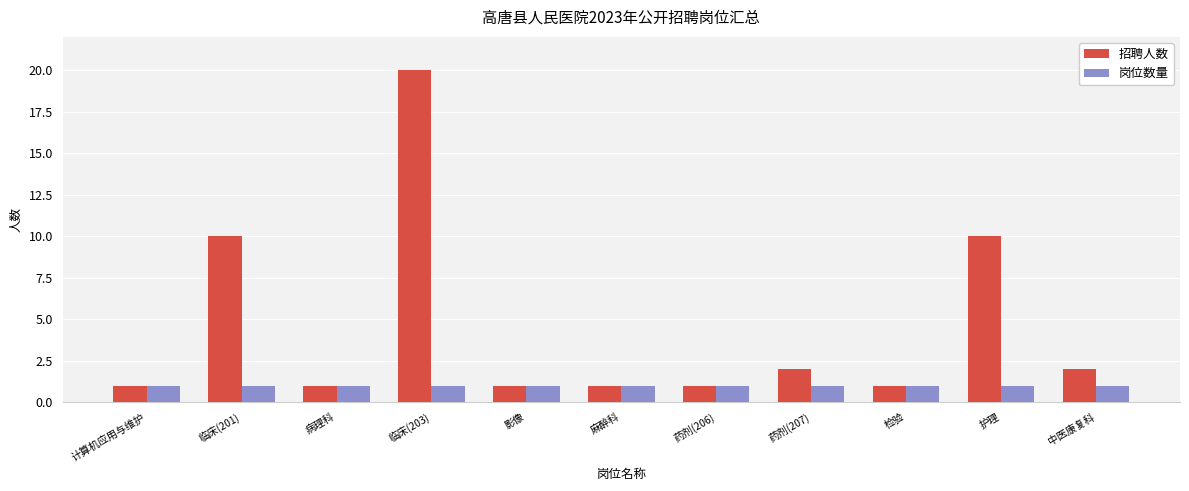

At which category is the sum across all series the highest?

临床(203)